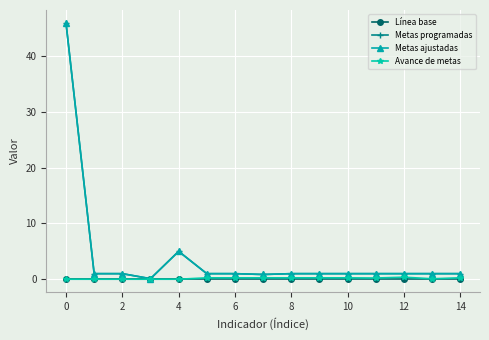

Is this an area chart (filled region under the line)?

No